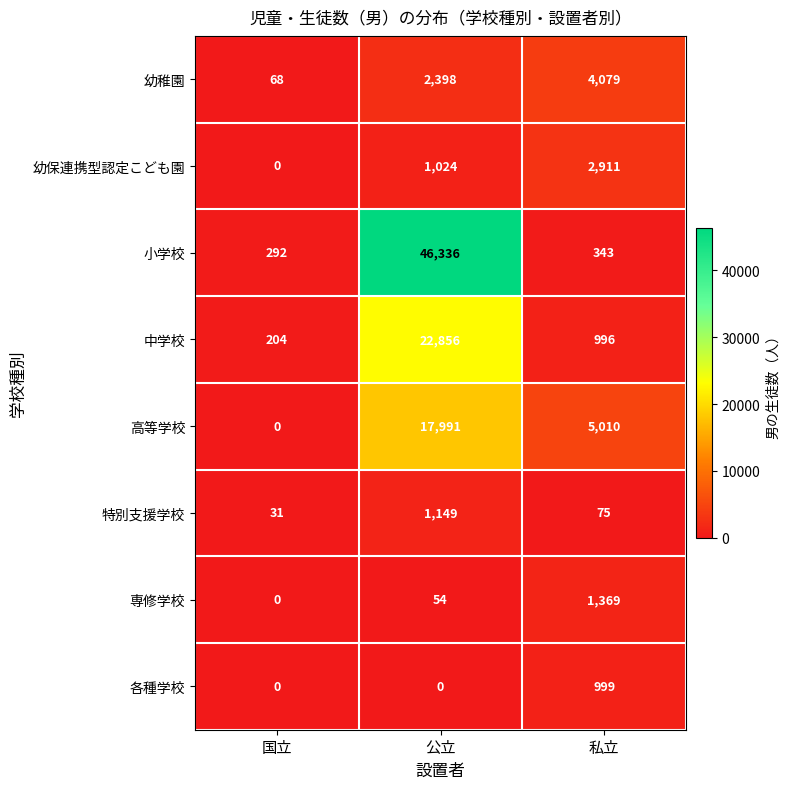

Reading left to right, list all the values displayed in this chart.

幼稚園: 国立=68	公立=2398	私立=4079
幼保連携型認定こども園: 国立=0	公立=1024	私立=2911
小学校: 国立=292	公立=46336	私立=343
中学校: 国立=204	公立=22856	私立=996
高等学校: 国立=0	公立=17991	私立=5010
特別支援学校: 国立=31	公立=1149	私立=75
専修学校: 国立=0	公立=54	私立=1369
各種学校: 国立=0	公立=0	私立=999